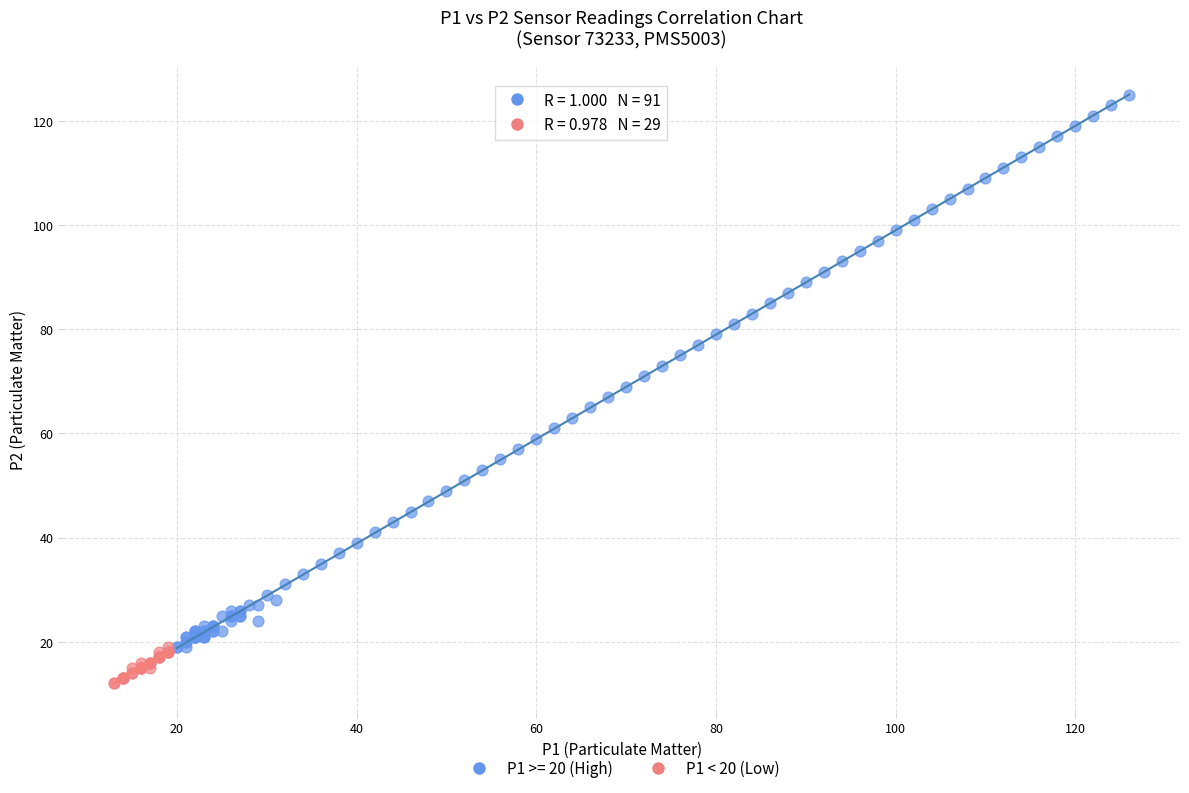

Which series has the largest Y range (max minus min)?

P1 >= 20 (High)